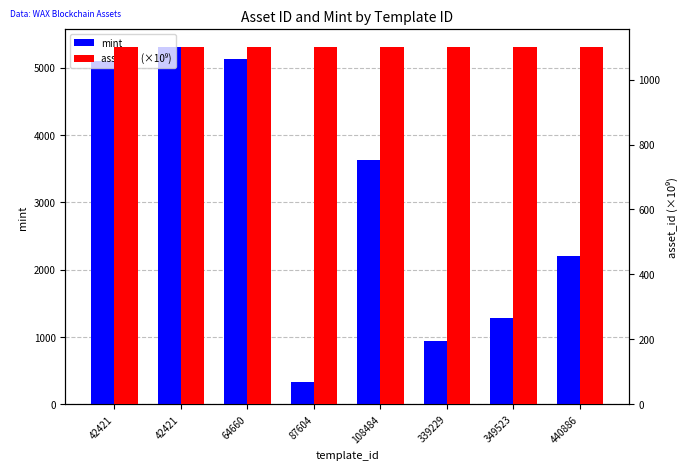

How many bars are there in total?

16